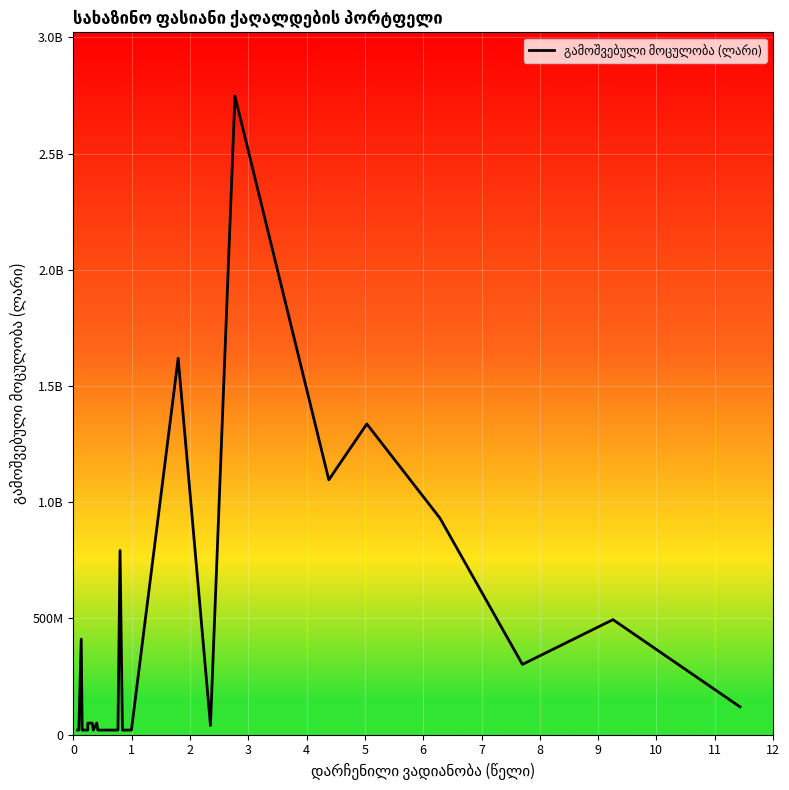

At which category does the data reach its first local peak?

1